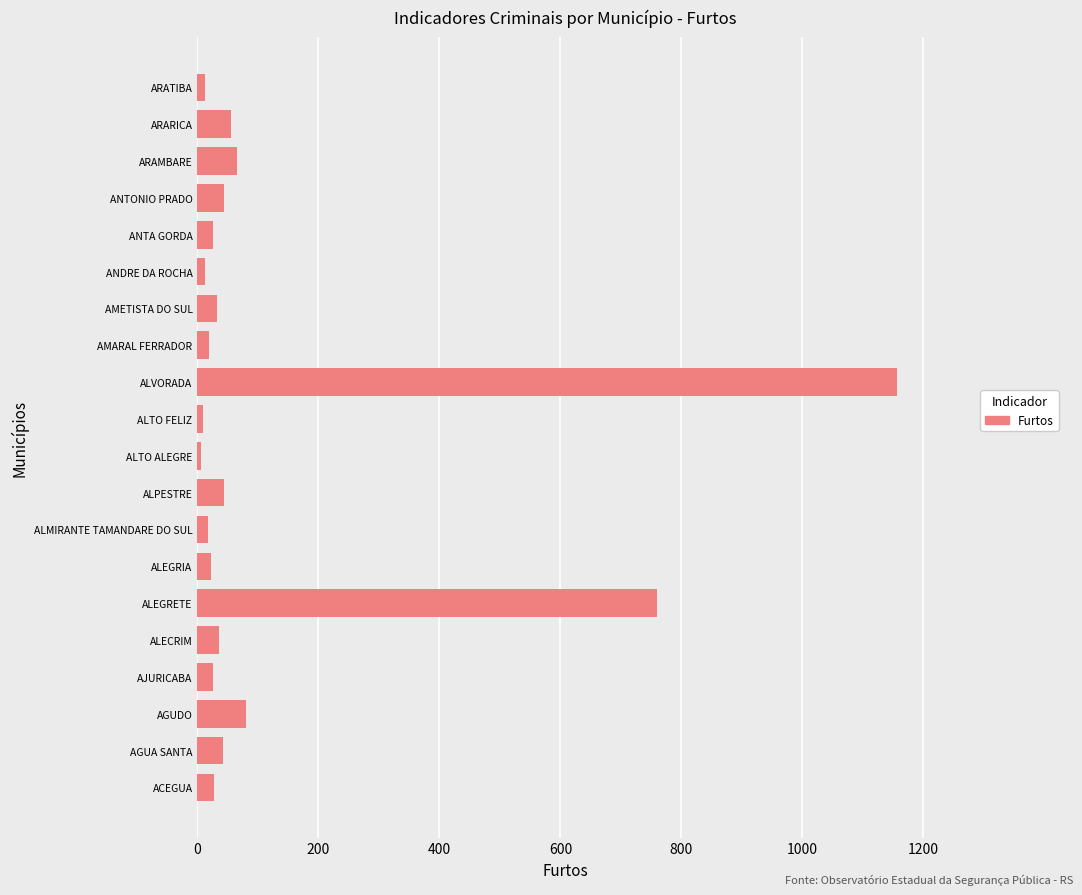

What is the sum of all values?

2492